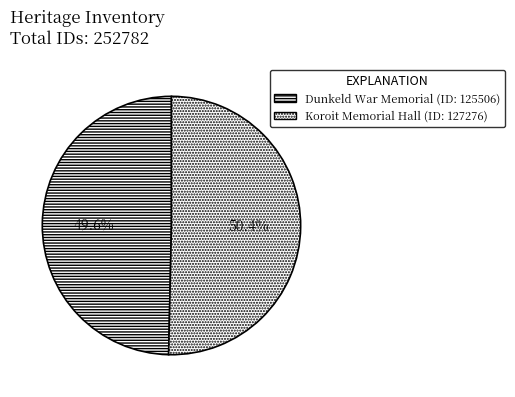

Does any single category account for the majority?

Yes